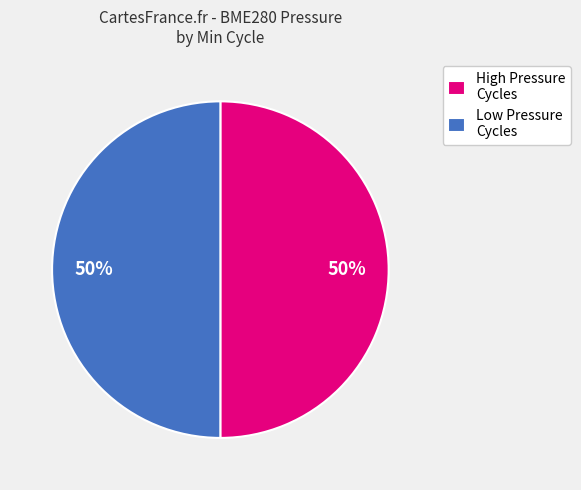

Approximately how many times larger is the value at High Pressure Cycles compared to Low Pressure Cycles?

1.0